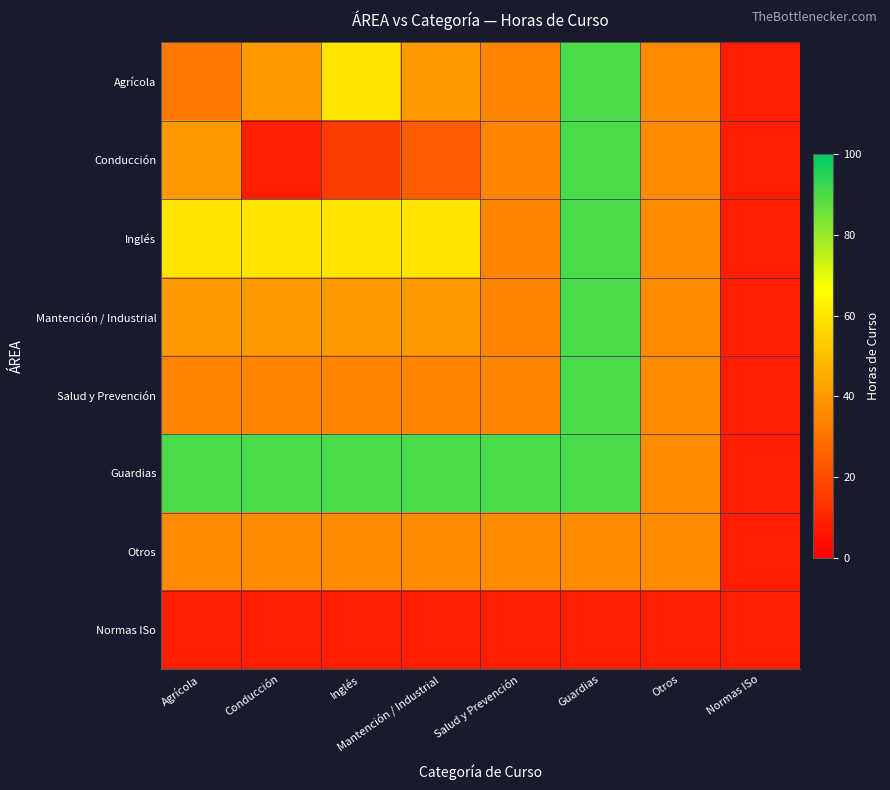

At how many categories does at least one series exceed 24?

7